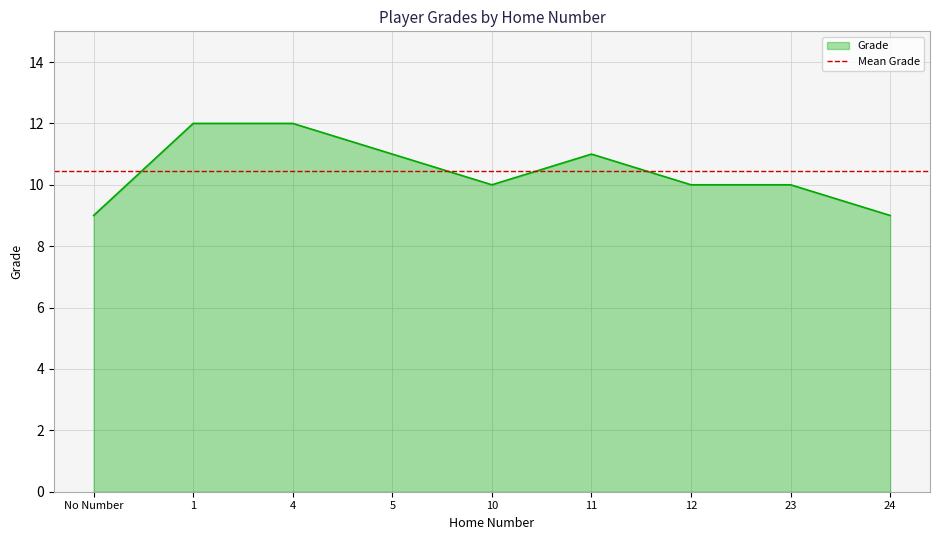

At which category does the data reach its first local valley?

10